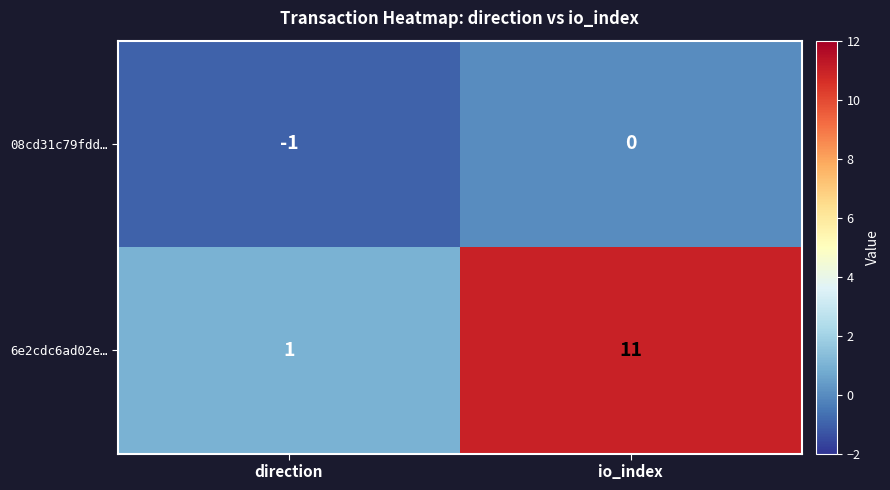

Reading right to left, list all the values displayed in this chart.

08cd31c79fdd…: 0	-1
6e2cdc6ad02e…: 11	1